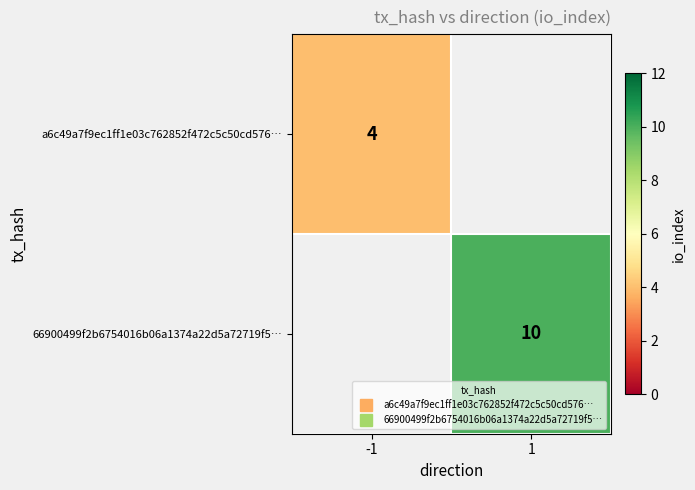

How many positive values does the 66900499f2b6754016b06a1374a22d5a72719f5… series have?

1